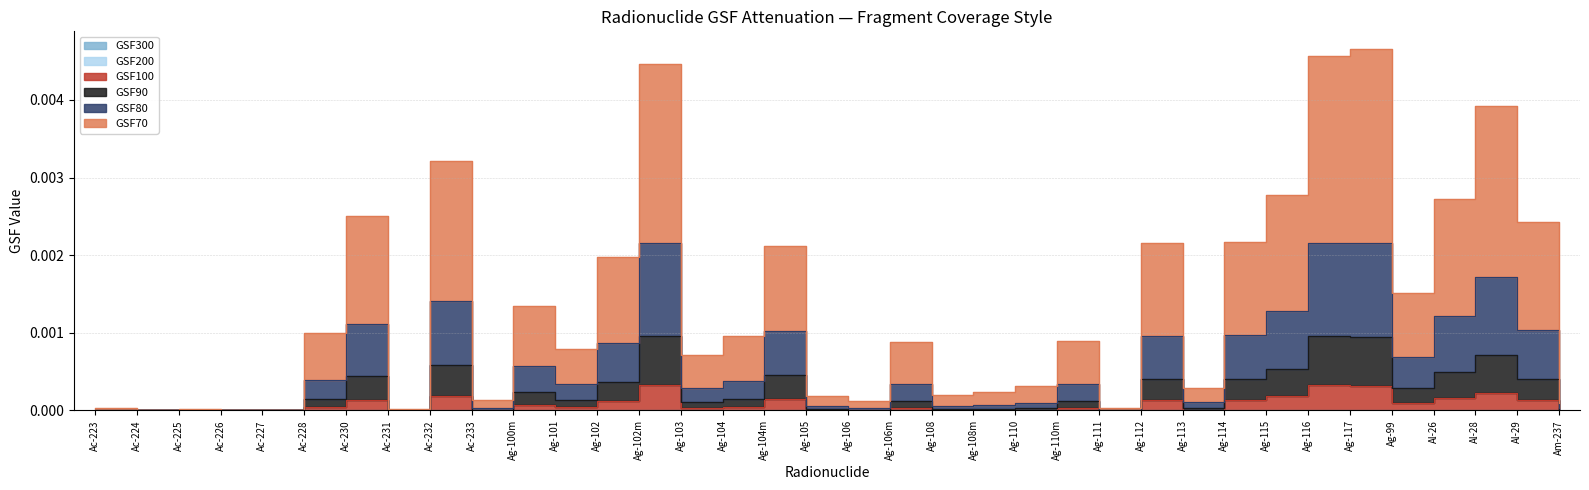

True or false: GSF80 and GSF90 cross at least once.

False